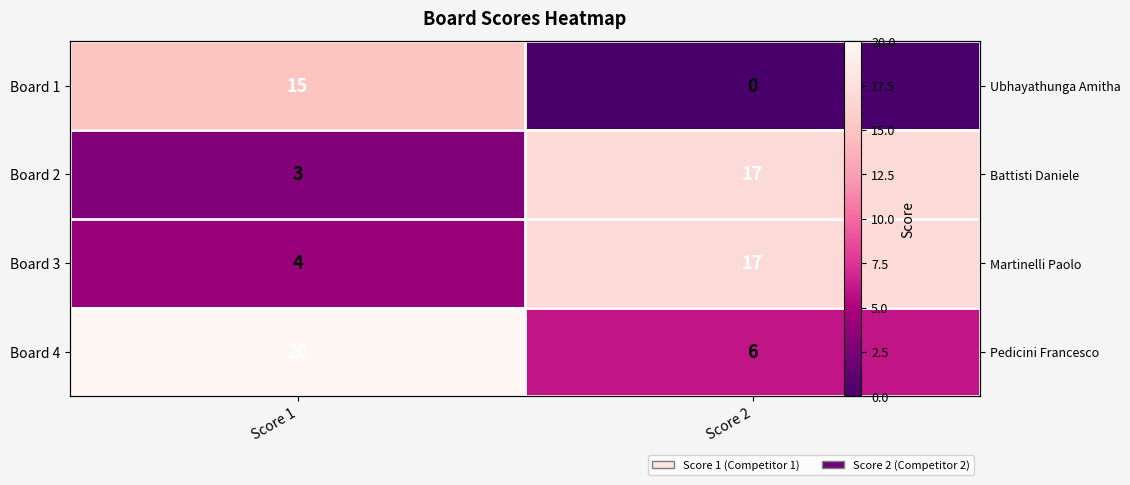

Which category has the highest value in the Board 4 series?

Score 1